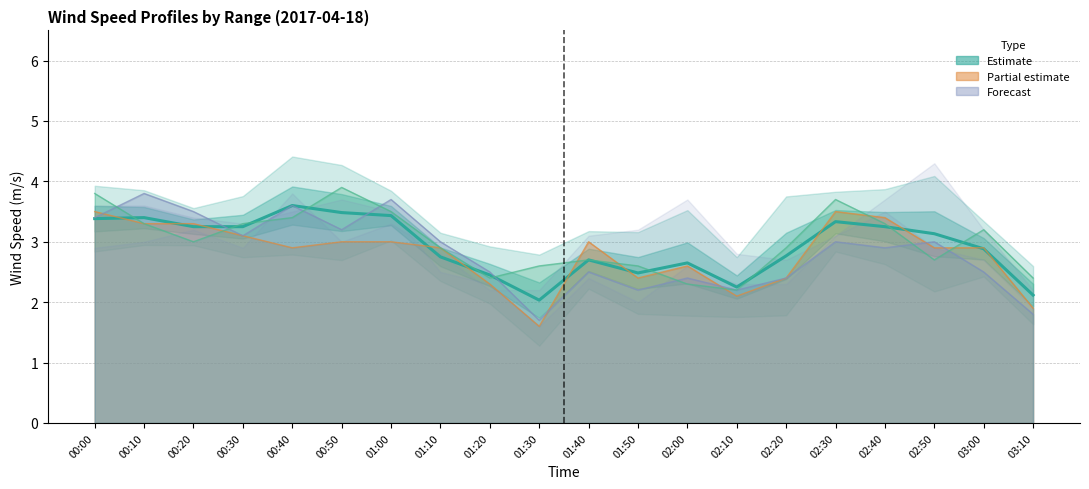

Rank the categories by value from lowest to highest.

01:30, 03:10, 02:10, 01:20, 01:50, 02:00, 01:40, 01:10, 02:20, 03:00, 02:50, 00:20, 00:30, 02:40, 02:30, 00:00, 00:10, 01:00, 00:50, 00:40